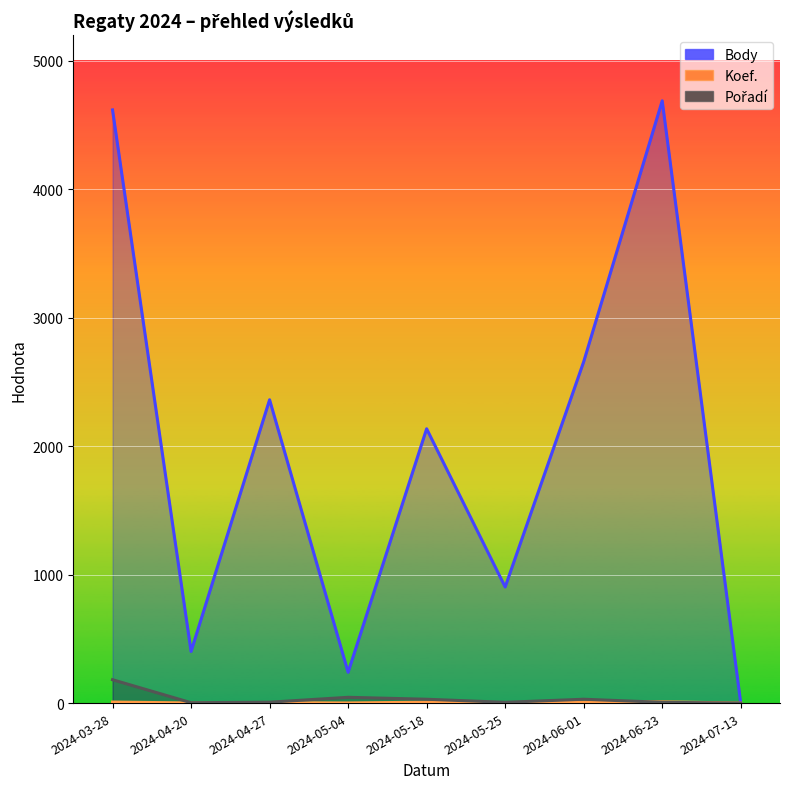

Reading right to left, extract all data points from this chart.

Body: 0	4690	2658	904	2136	240	2362	402	4619
Koef.: 0	10	7	4	7	1	3	1	8
Pořadí: 0	6	30	6	30	45	7	3	182